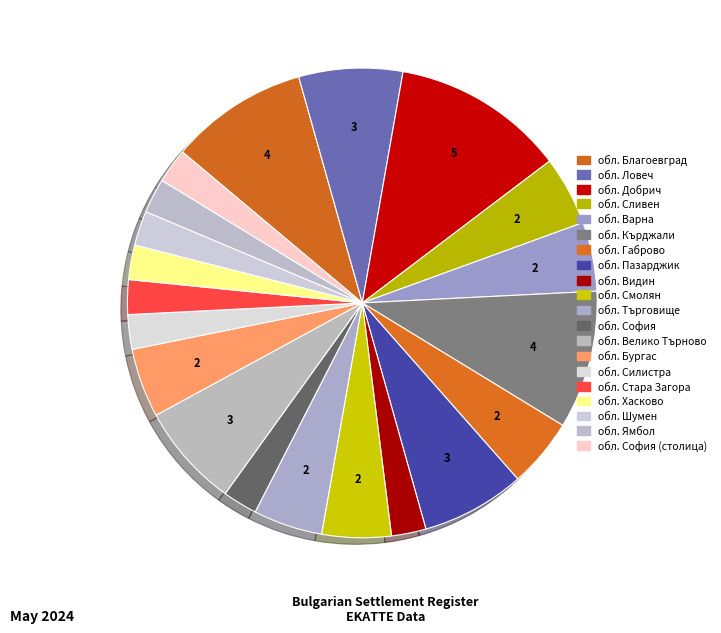

Which slice is the smallest?

обл. Видин